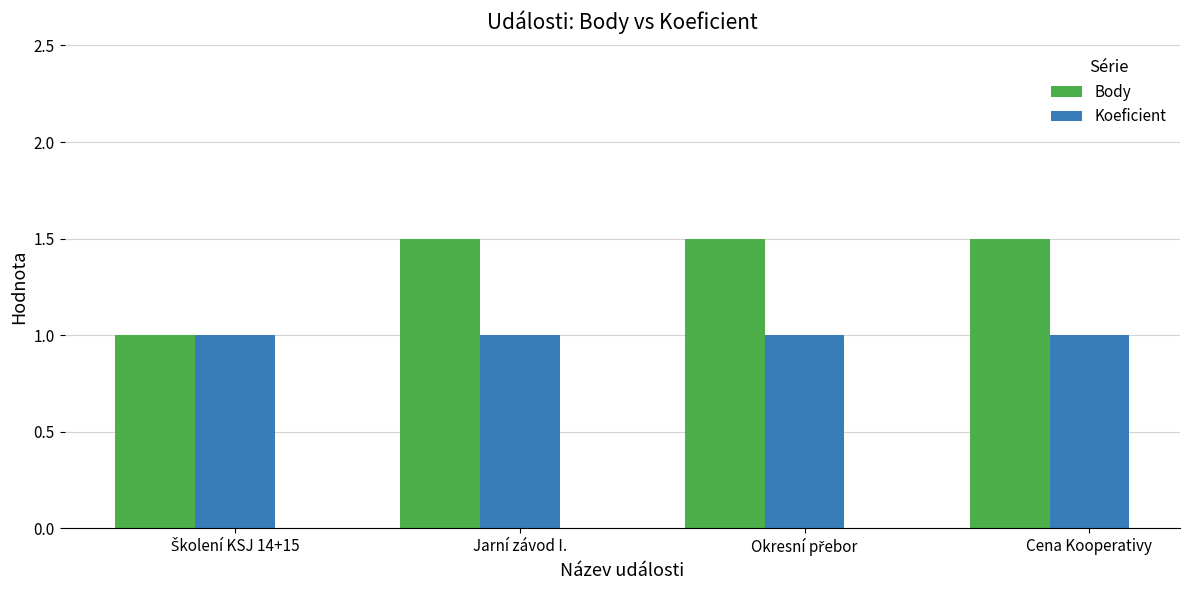

List the series in order of their peak value, highest first.

Body, Koeficient